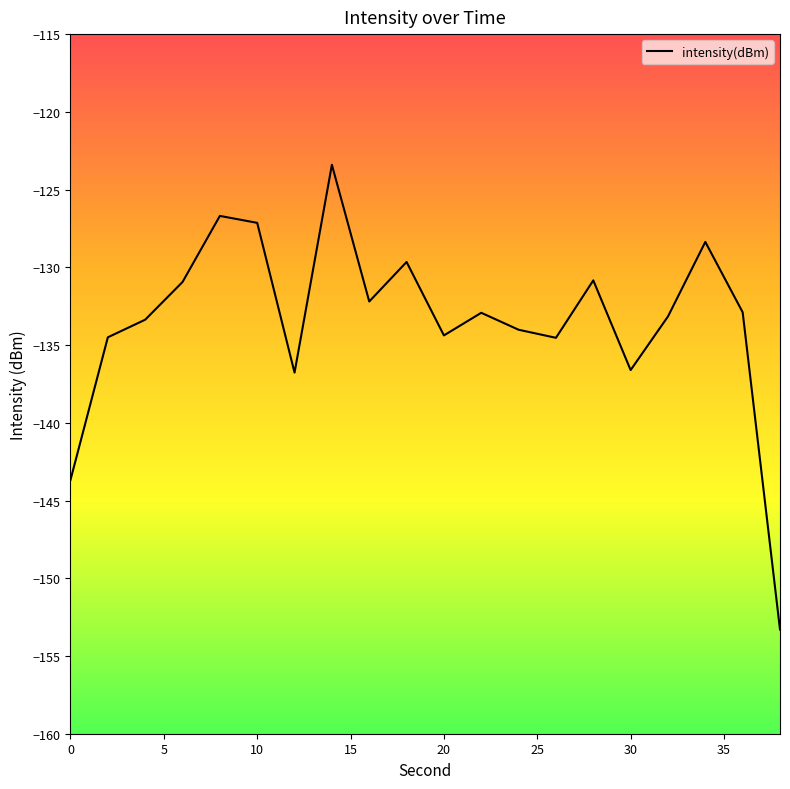

What is the maximum value shown in the chart?

-123.4